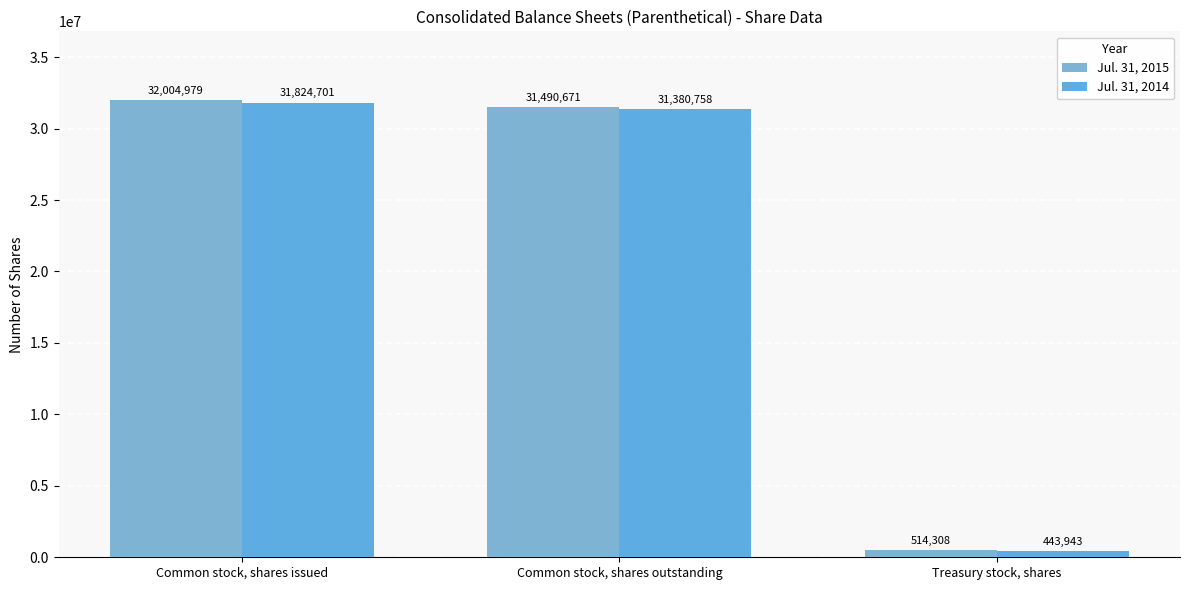

Rank the categories by Jul. 31, 2014 value from highest to lowest.

Common stock, shares issued, Common stock, shares outstanding, Treasury stock, shares